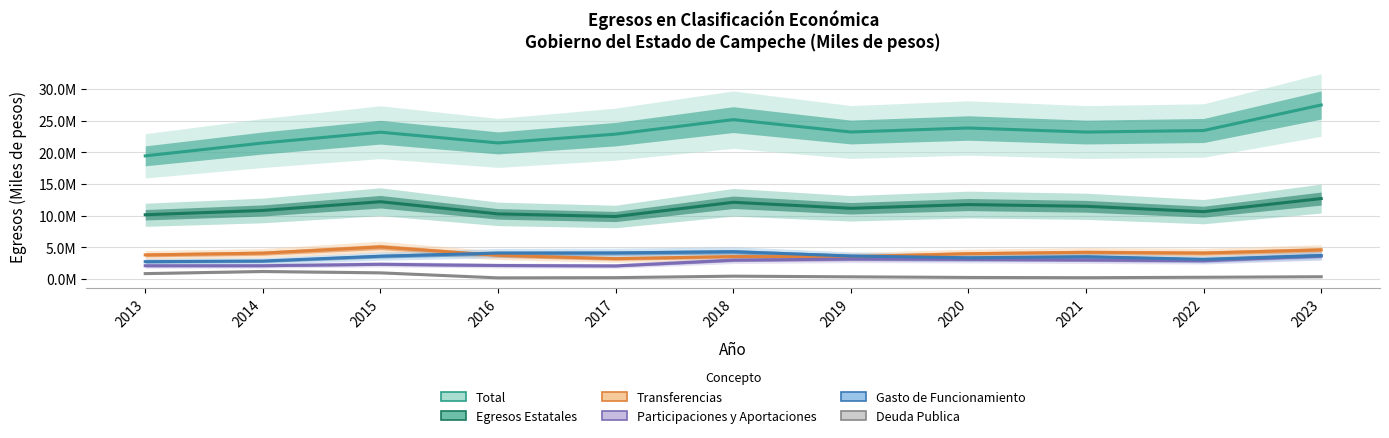

True or false: Gasto de Funcionamiento and Deuda Publica cross at least once.

False